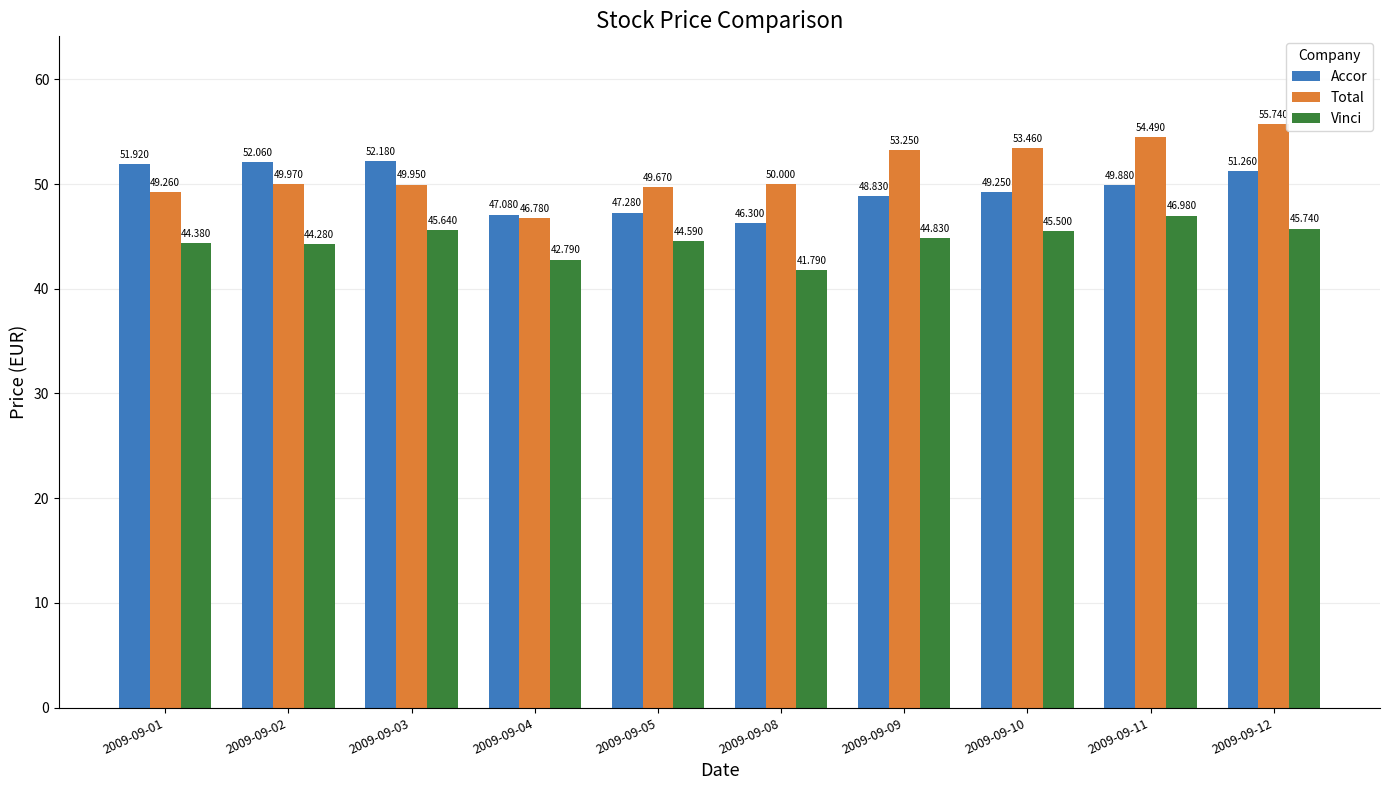

At which label is Total closest to 51?

2009-09-08